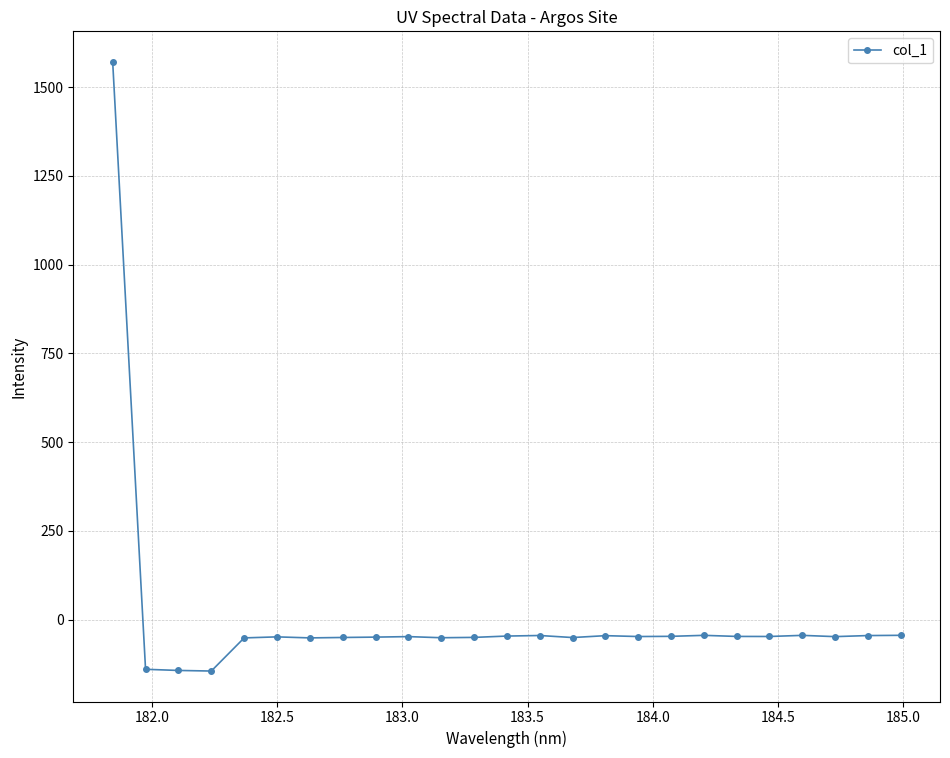

What is the difference between the maximum and minimum values?

1716.3